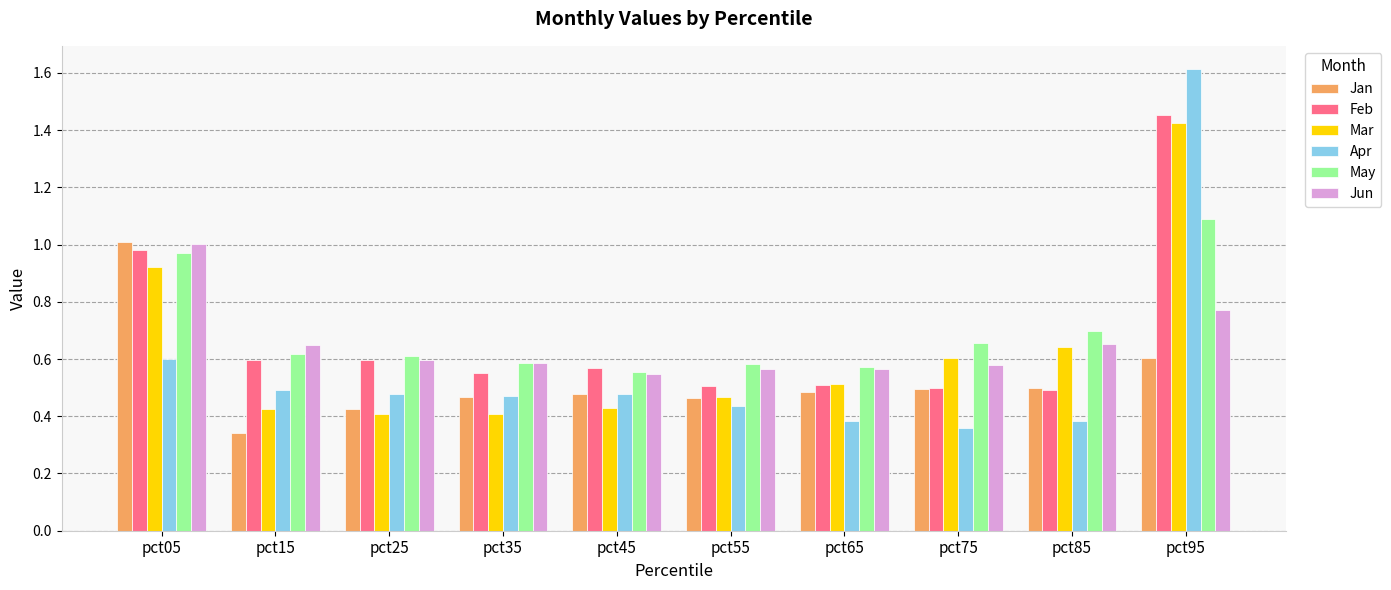

How many bars are there in each group?

6